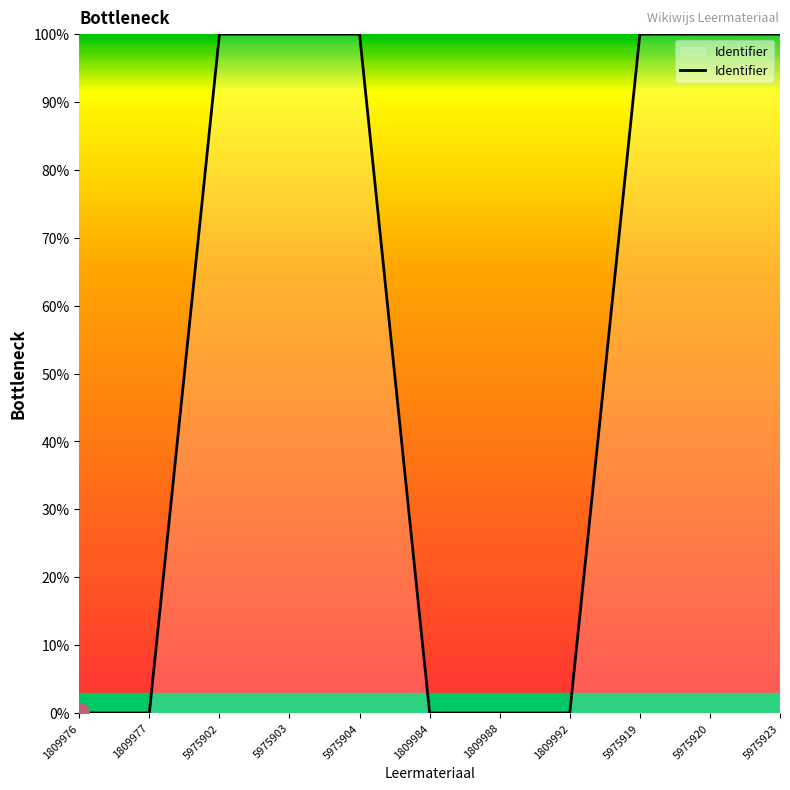

Is it true that the value at 5975903 is 152.7?

False